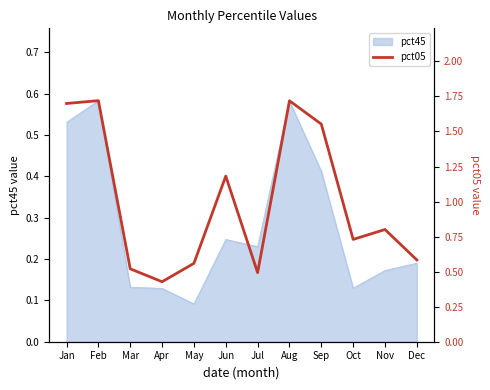

The value of pct45 at Jan is 0.8. True or false?

False